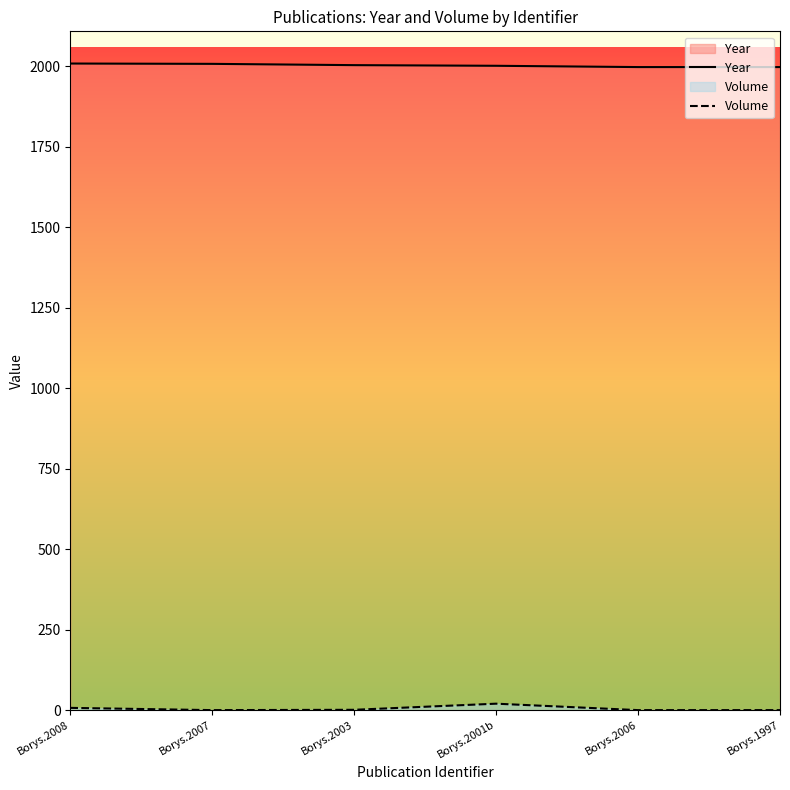

List the labels in order of Year value, smallest first.

Borys.2006, Borys.1997, Borys.2001b, Borys.2003, Borys.2007, Borys.2008